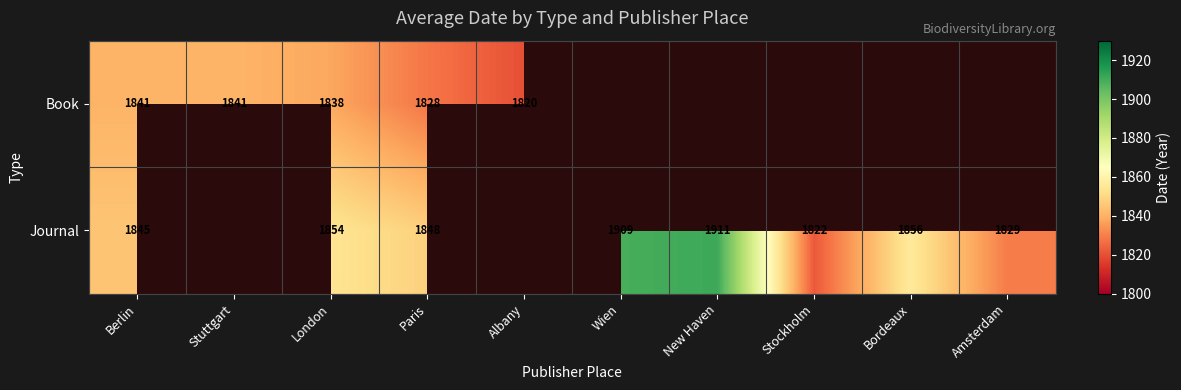

Rank the series at Paris from lowest to highest value.

Book, Journal